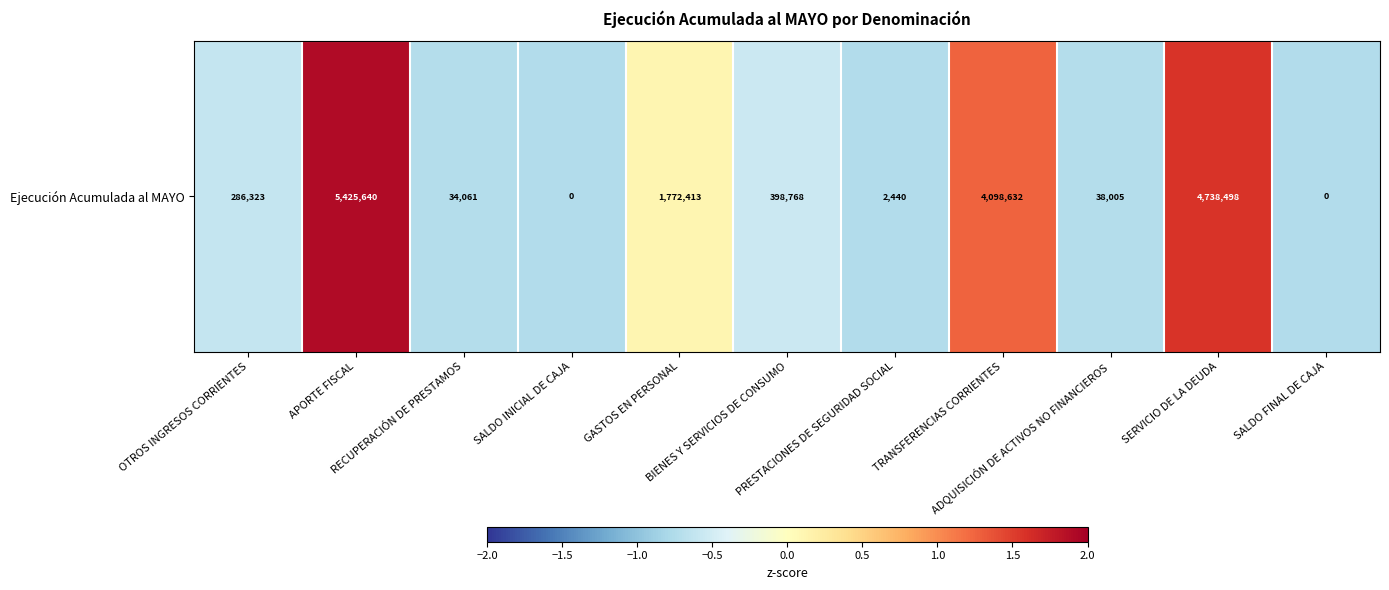

How many negative values are there?

7